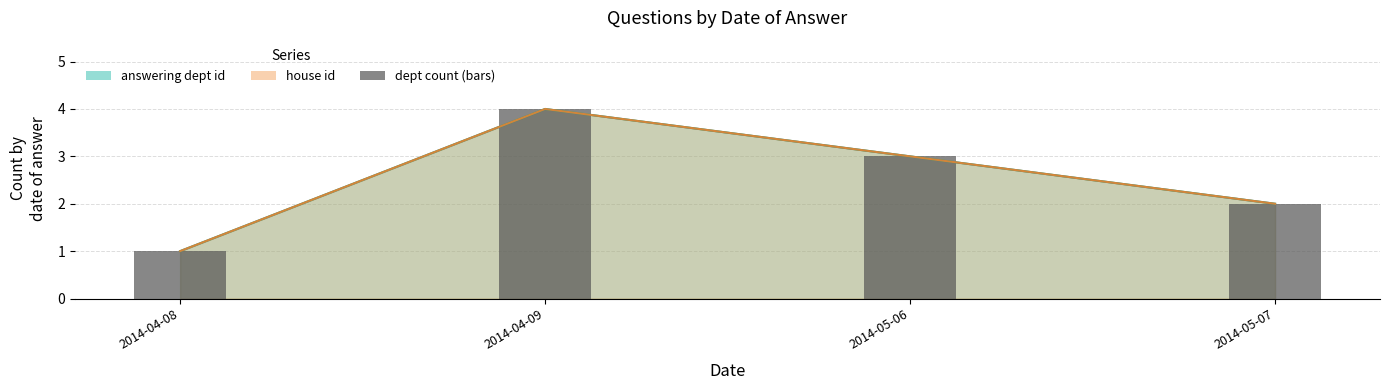

What is the average value?

2